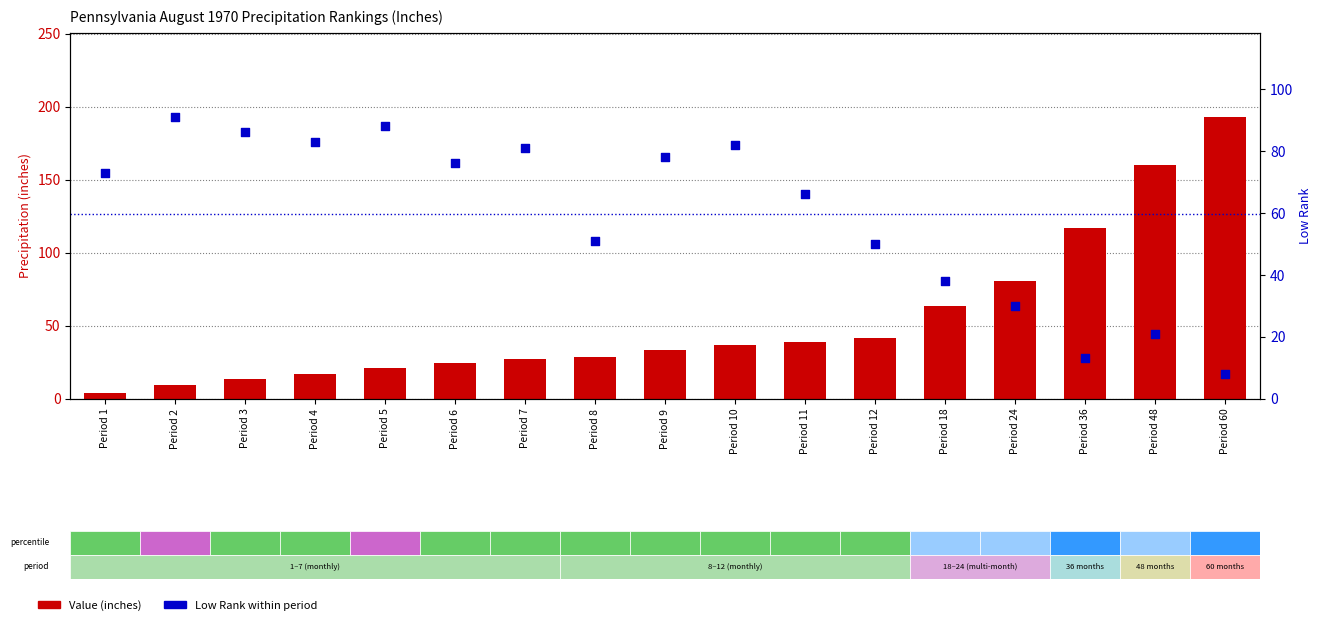

What are all the series names shown in the legend?

Value (inches), Low Rank